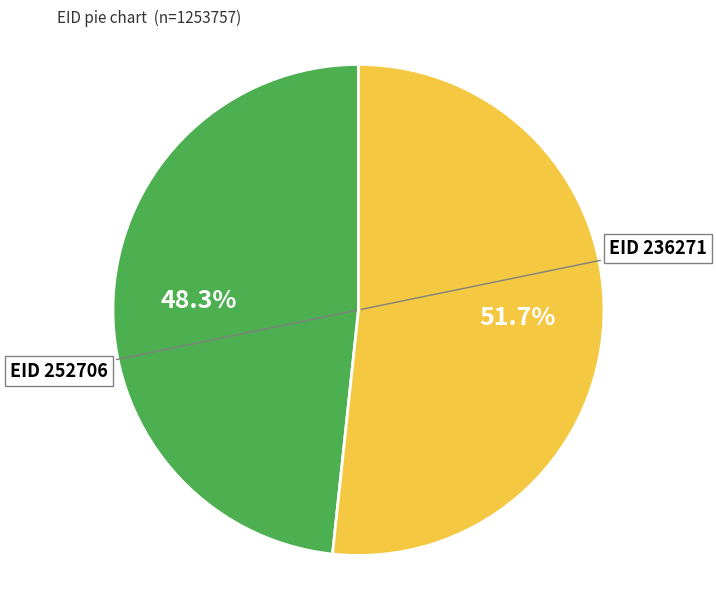

Does any single category account for the majority?

Yes